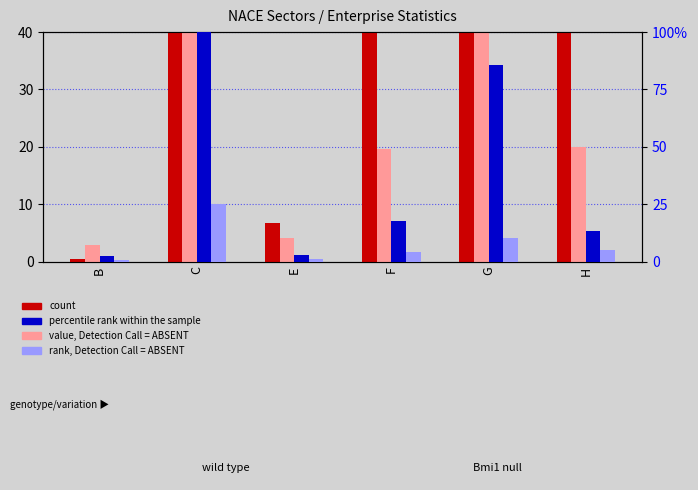

What is the sum of all value, Detection Call = ABSENT values?

205.7